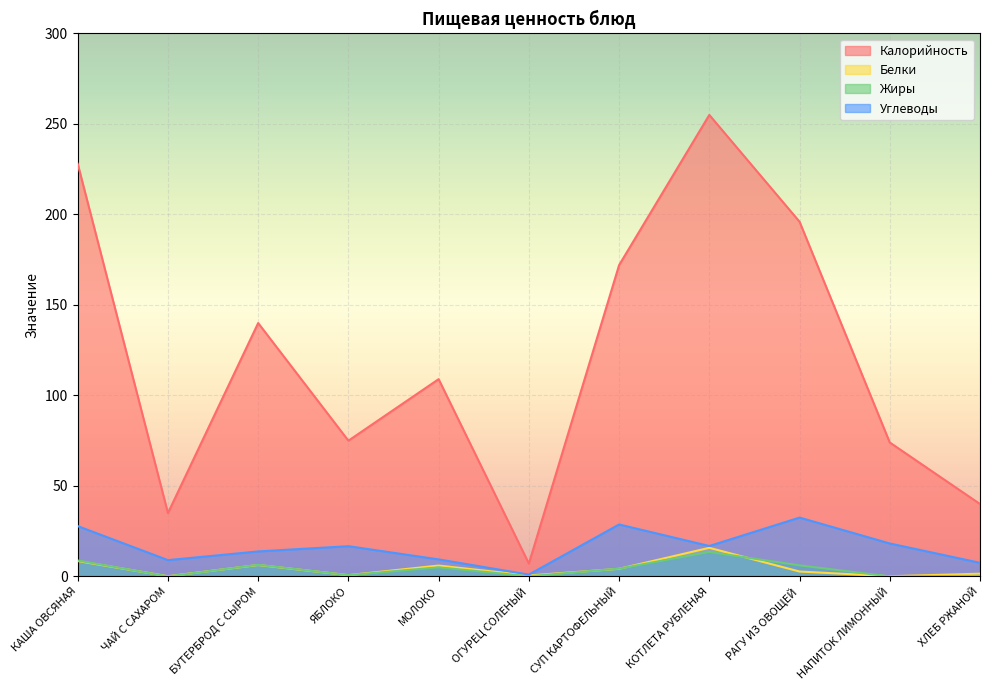

Does the chart display data point markers on the line(s)?

No